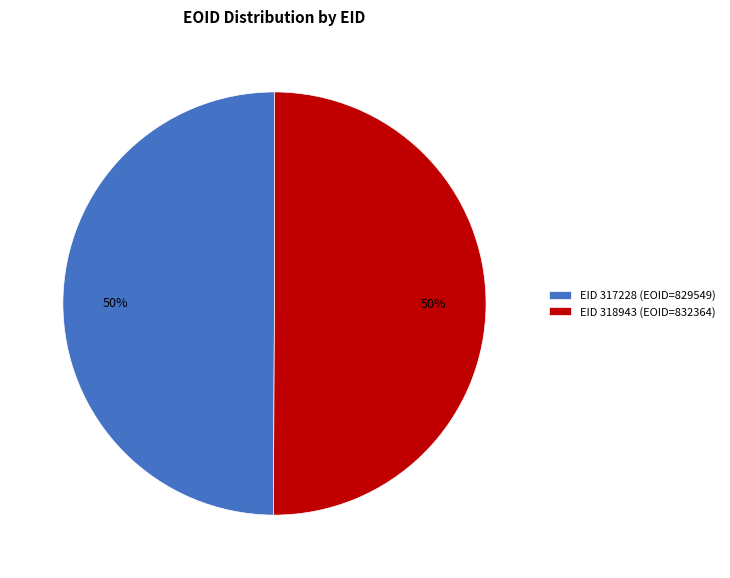

To the nearest percent, what portion does EID 318943 (EOID=832364) represent?

50%